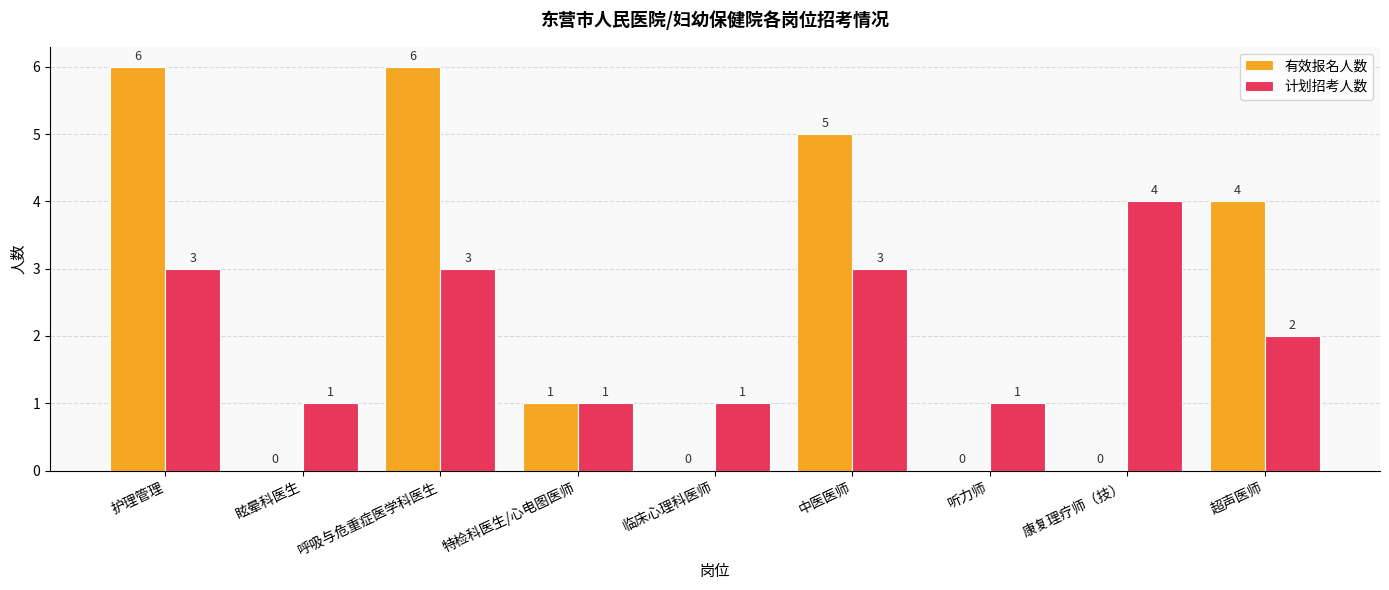

What is the total value across all series at 中医医师?

8